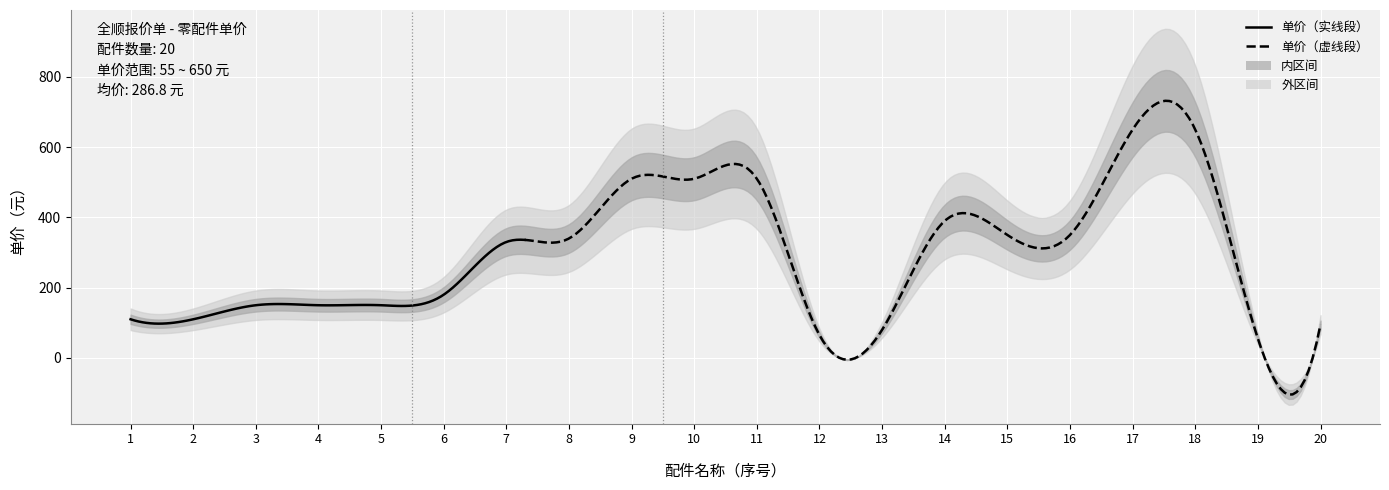

Reading left to right, transcribe all the data shown in this chart.

110	110	150	150	150	180	330	340	510	510	510	65	80	390	350	350	650	650	55	95